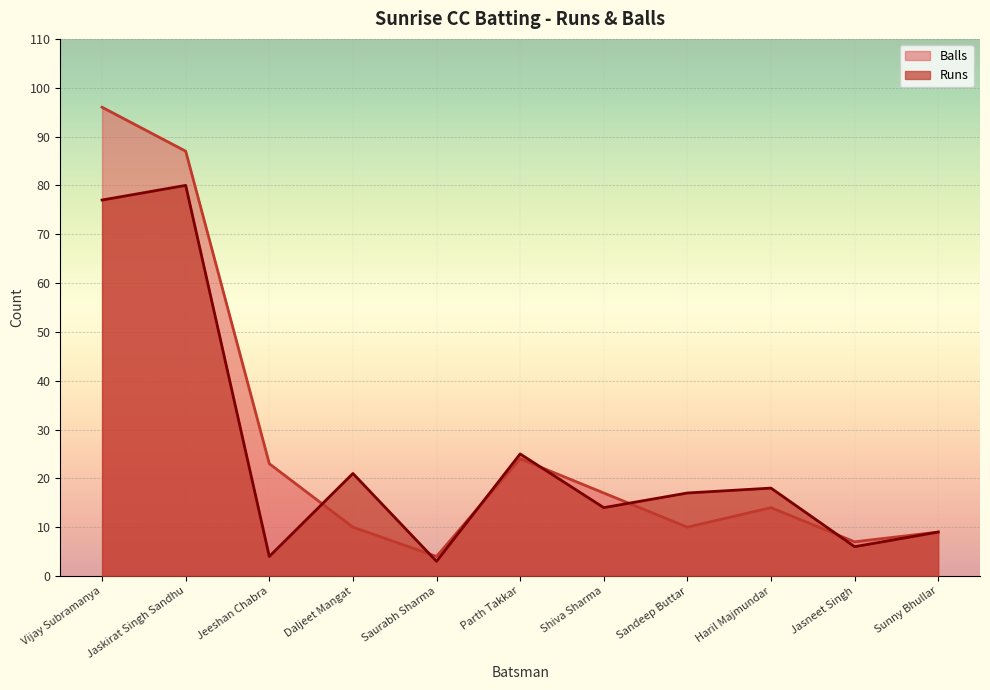

True or false: Balls and Runs intersect in this chart.

True